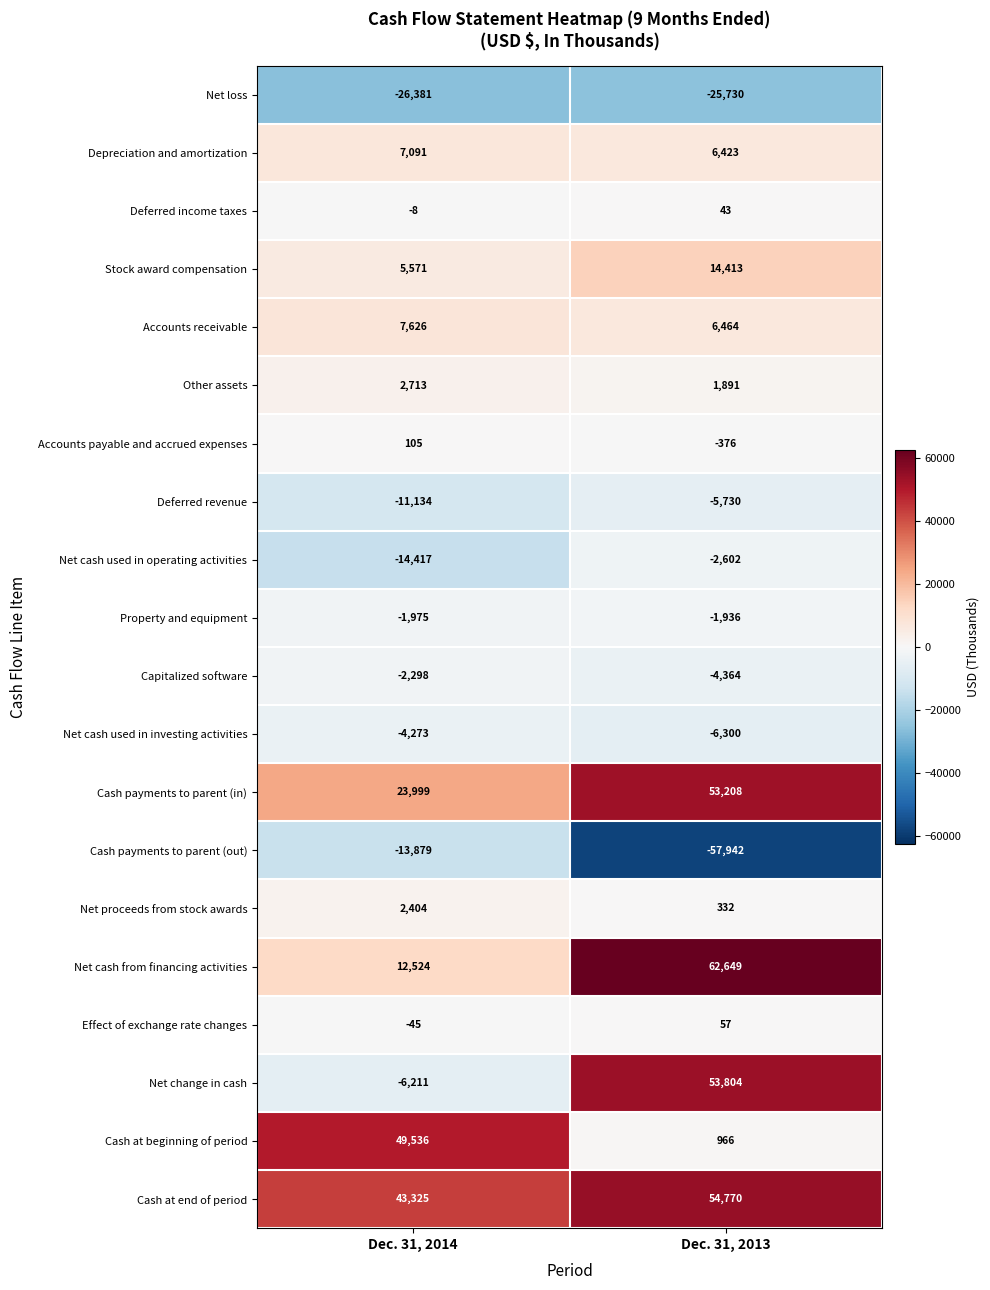

True or false: Cash payments to parent (in) has a value of 23999 at Dec. 31, 2014.

True